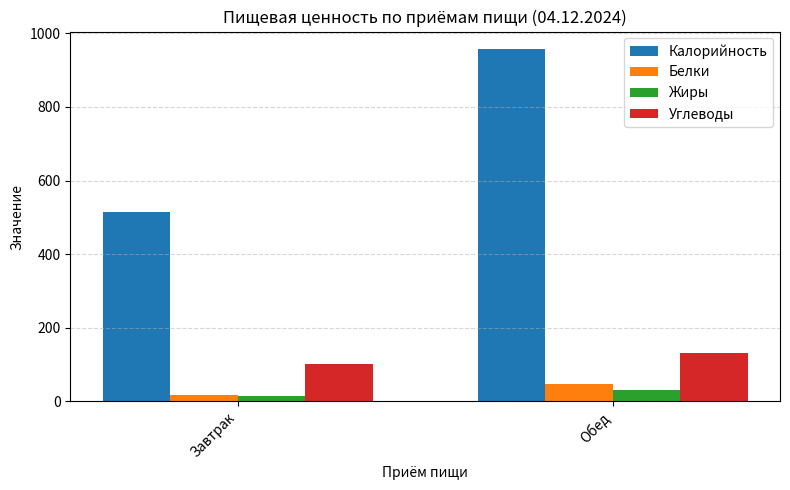

What is the difference between the maximum and minimum values in the Калорийность series?

441